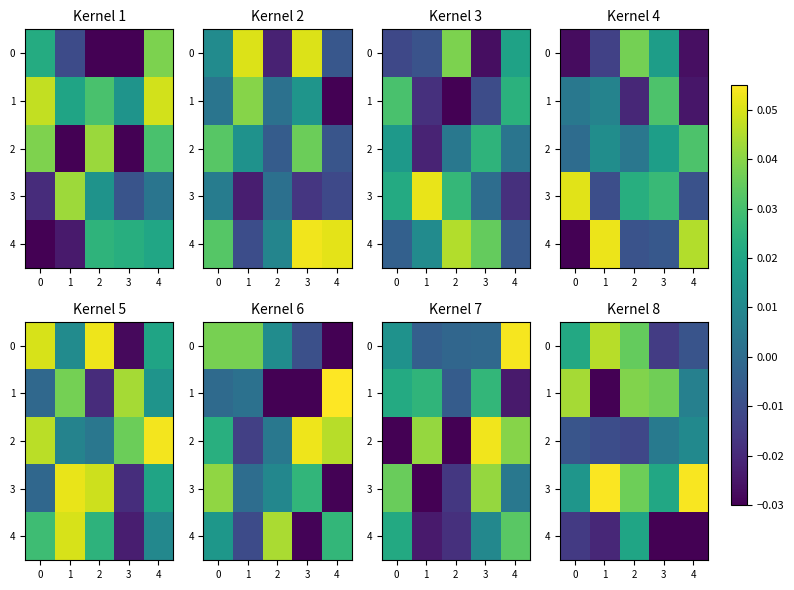

Which series has the largest total across all categories?

3